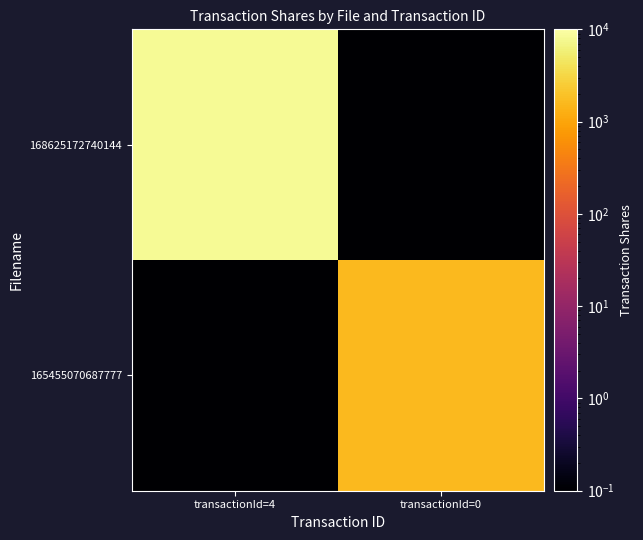

What is the smallest value displayed?

0.1